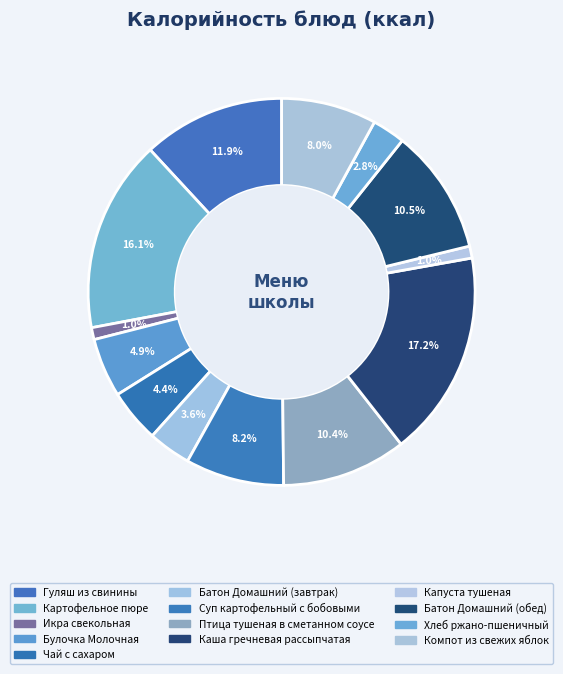

To the nearest percent, what is the difference between the largest and smallest slice percentages?

16%